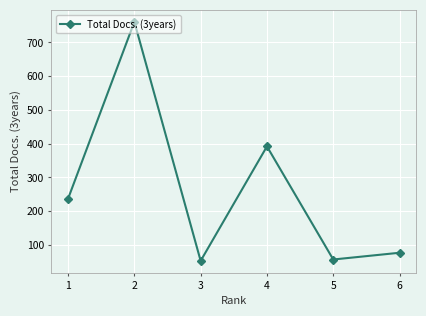

How many points are higher than both their immediate neighbors (excluding endpoints)?

2